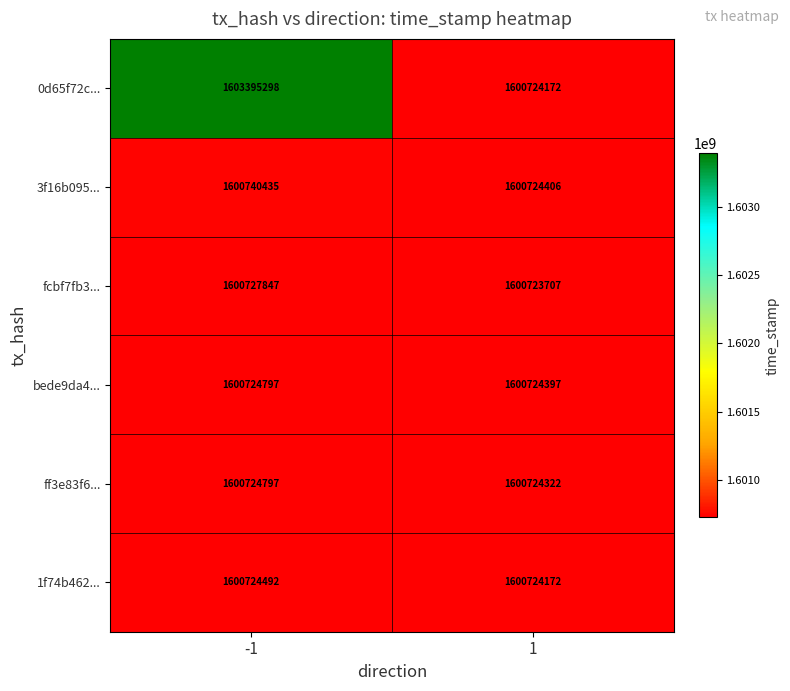

Which series has the largest total across all categories?

0d65f72c...